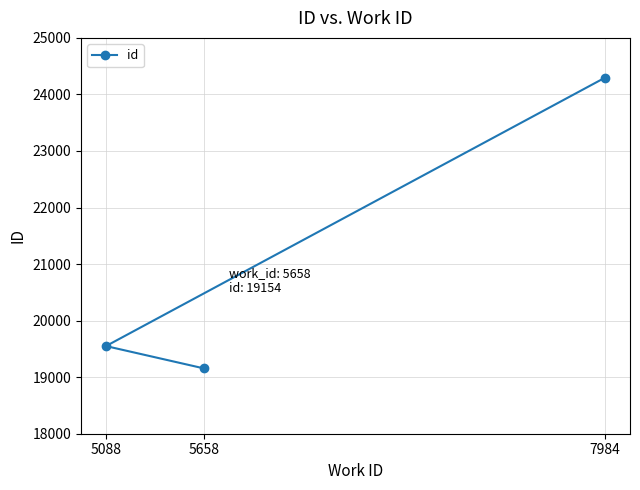

How many distinct data groups are displayed?

1